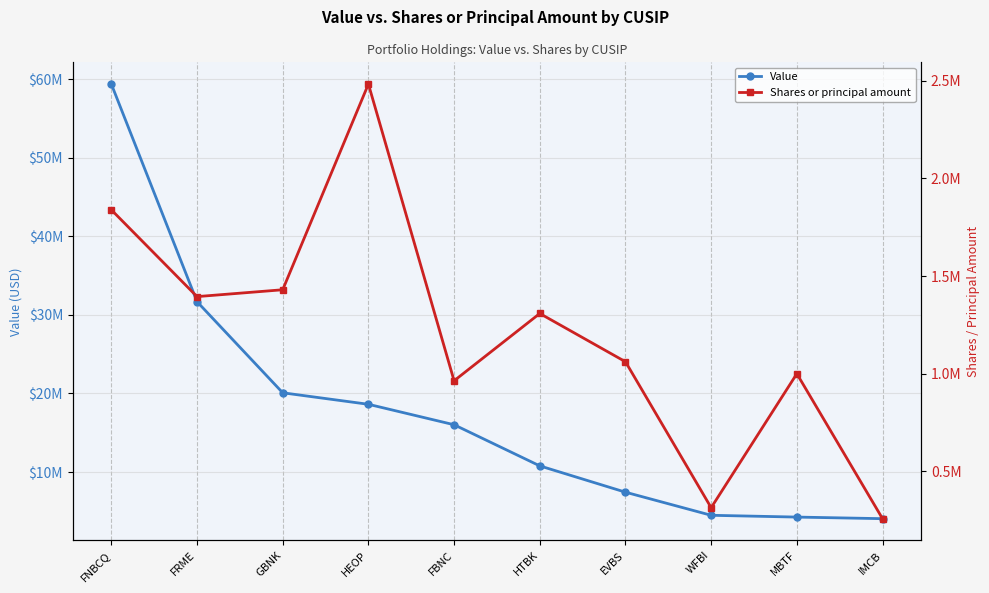

How many interior local valleys does the Shares or principal amount series have?

3